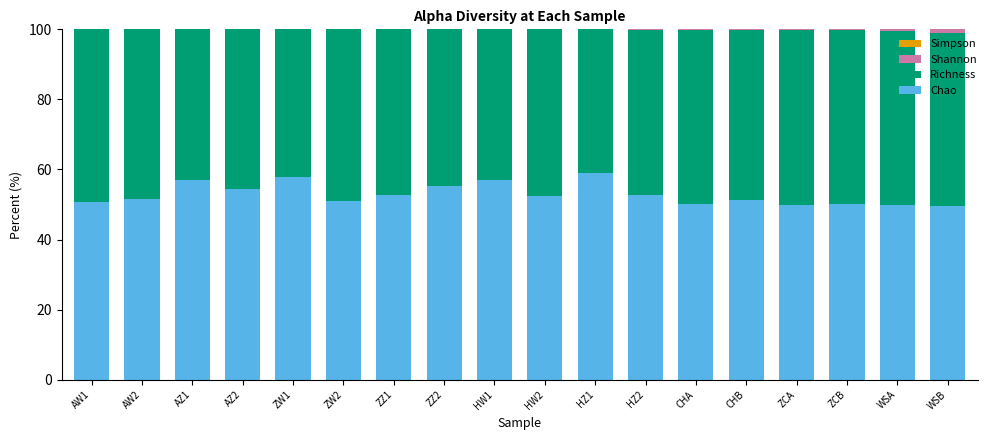

The value of Chao at HW2 is 74.9. True or false?

False